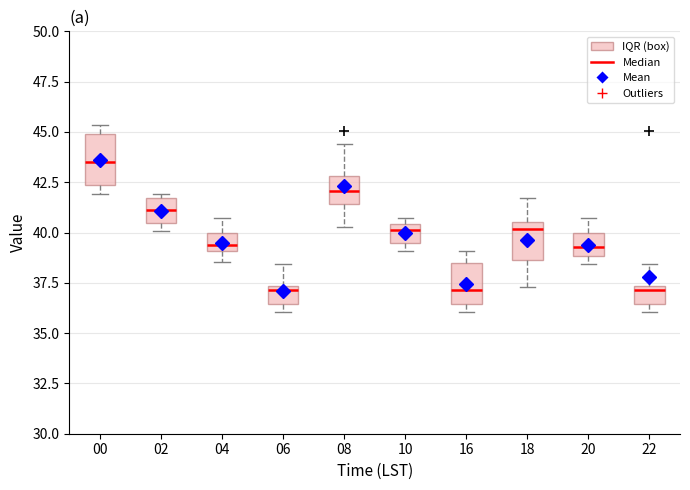

Reading left to right, transcribe this box plot: for each box, give where its median line is, the range the box spans, and where its two whiskers end, as read against the y-axis. The values are not printed on the chart, so give them approximately, as read against the axis.

00: median 43.5, box 42.5 to 45.0, whiskers 42.0 to 45.5
02: median 41.0, box 40.5 to 41.5, whiskers 40.0 to 42.0
04: median 39.5, box 39.0 to 40.0, whiskers 38.5 to 40.5
06: median 37.0, box 36.5 to 37.5, whiskers 36.0 to 38.5
08: median 42.0, box 41.5 to 43.0, whiskers 40.5 to 44.5
10: median 40.0, box 39.5 to 40.5, whiskers 39.0 to 40.5 (just above the box's upper edge)
16: median 37.0, box 36.5 to 38.5, whiskers 36.0 to 39.0
18: median 40.0, box 38.5 to 40.5, whiskers 37.5 to 41.5
20: median 39.5, box 39.0 to 40.0, whiskers 38.5 to 40.5
22: median 37.0, box 36.5 to 37.5, whiskers 36.0 to 38.5